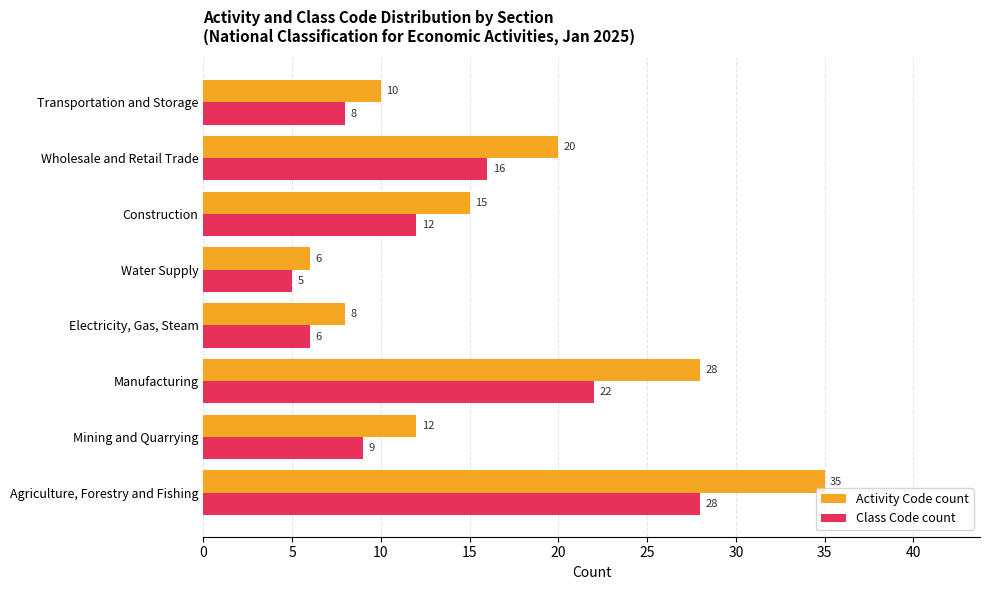

At which label does Activity Code count reach its minimum?

Water Supply